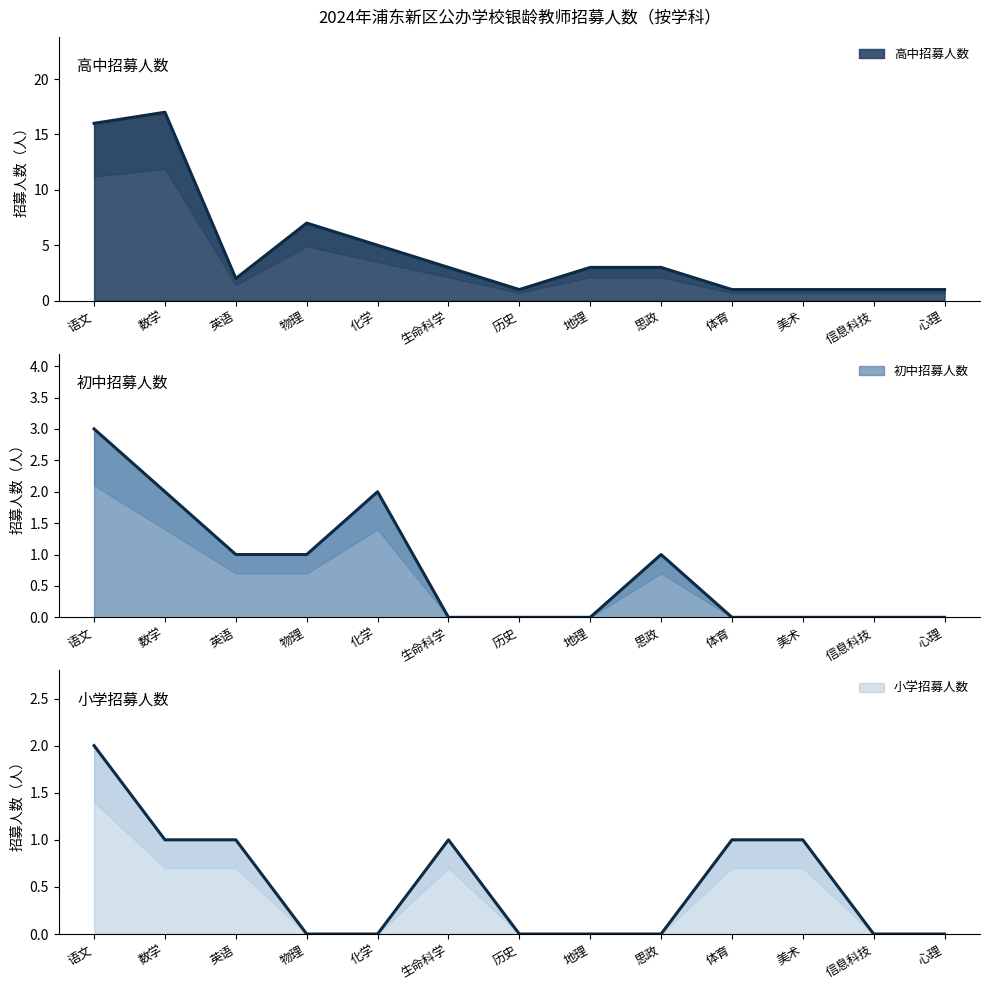

True or false: 高中招募人数 has a value of 1 at 心理.

True